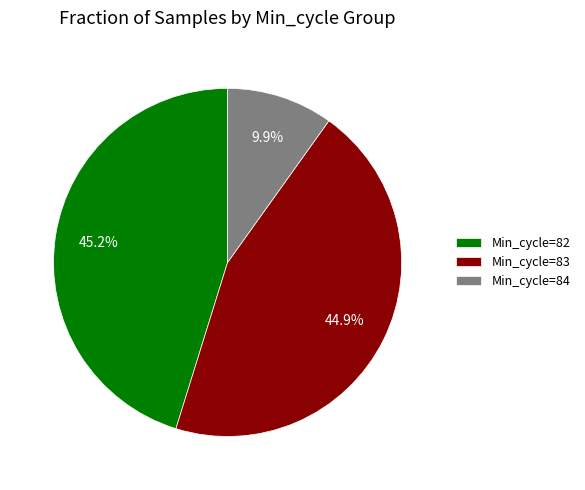

Is there a majority slice in this chart?

No